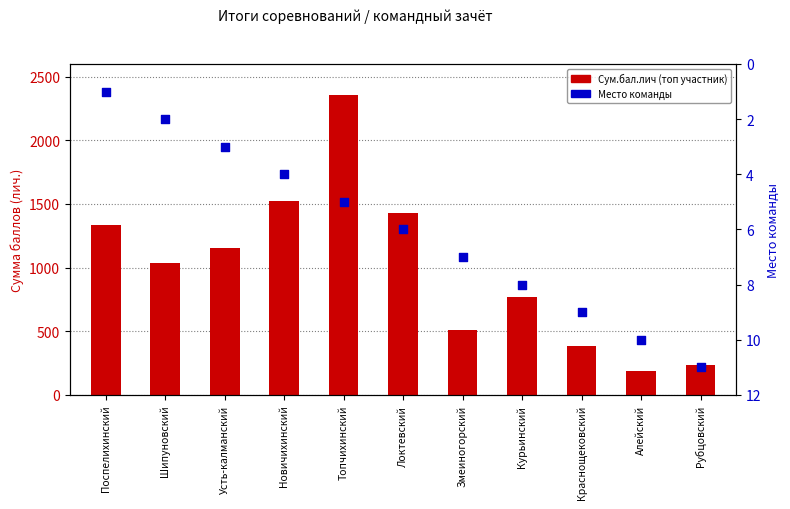

Which series has the largest Y range (max minus min)?

Сум.бал.лич (топ участник)